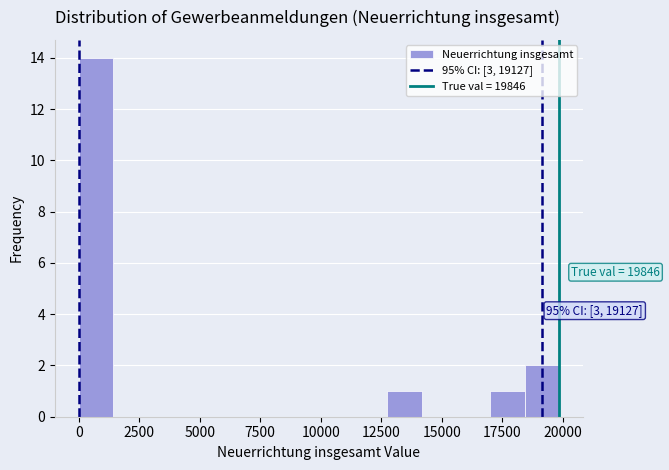

Around what value on the x-axis is the tallest bar? Give the approximate position of its centre, as read against the axis.

500